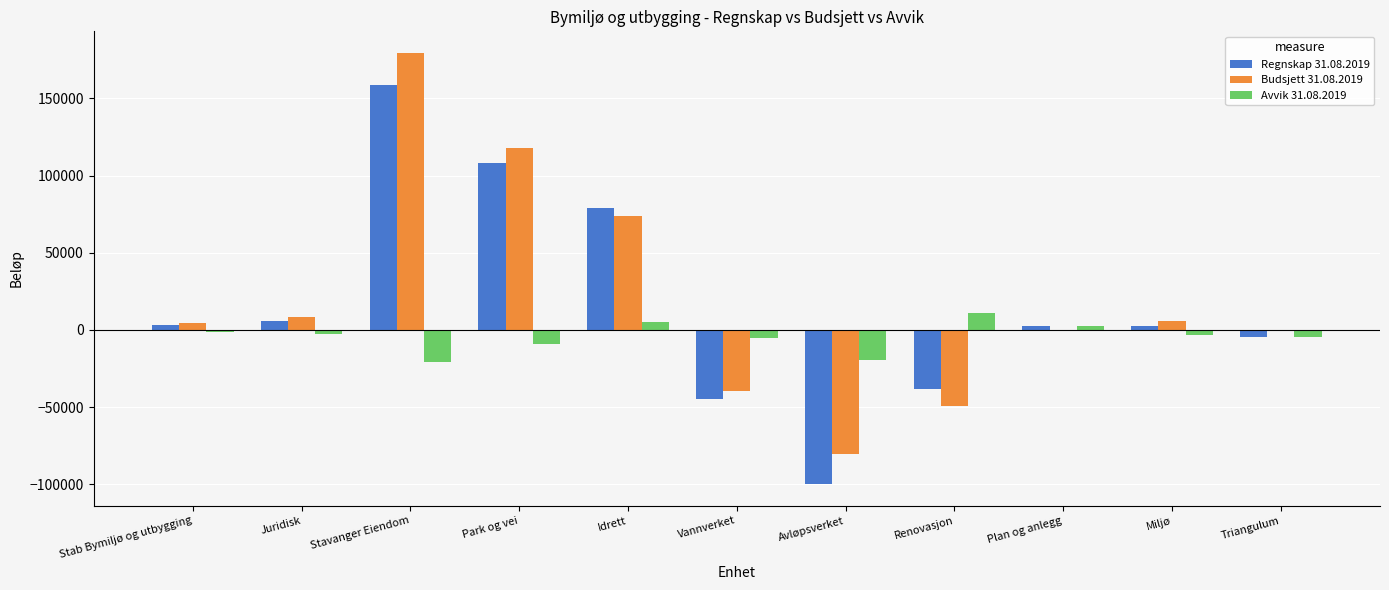

How many groups of bars are there?

11